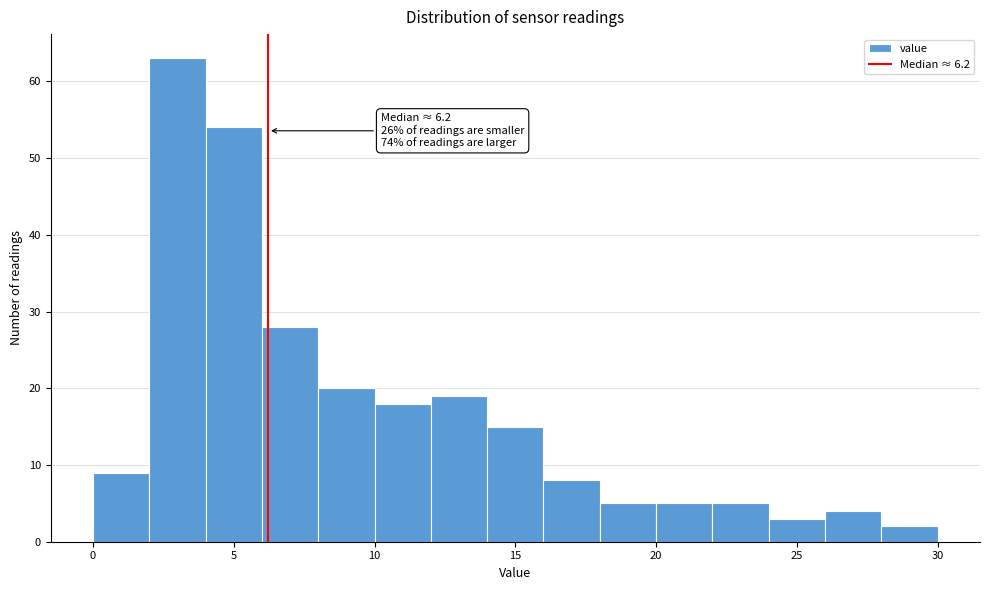

Over which range of the x-axis is the bar tallest?

2 to 4